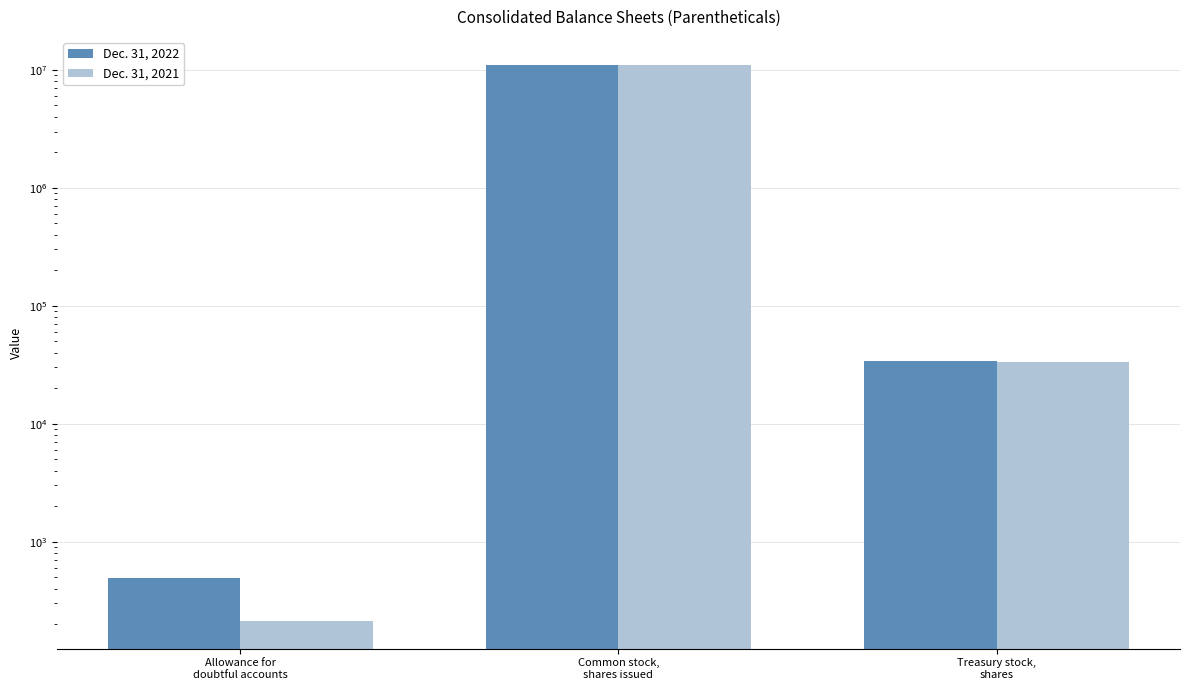

At how many categories does at least one series exceed 141878?

1